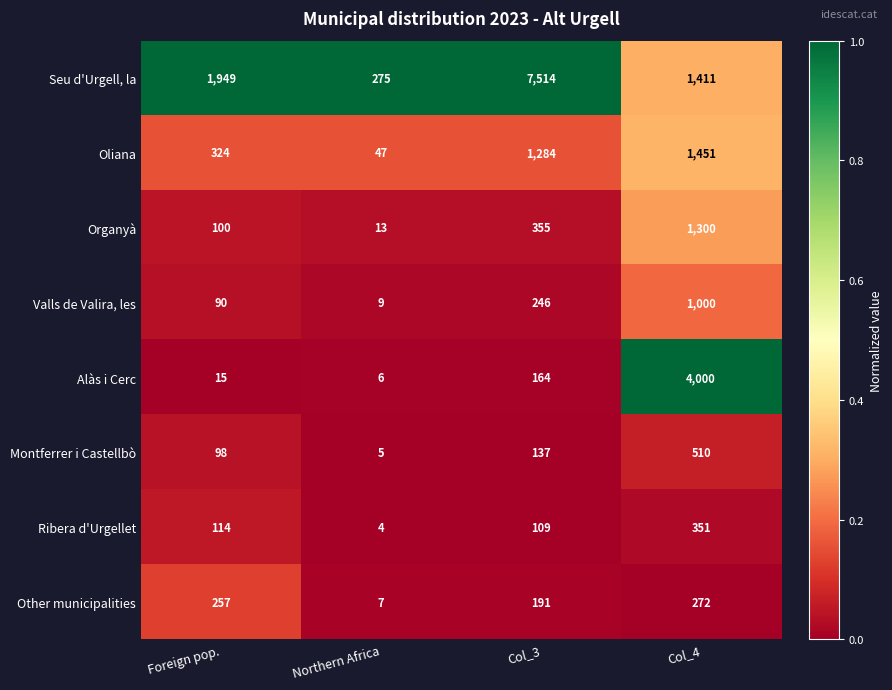

What is the total value across all series at Col_4?

10295